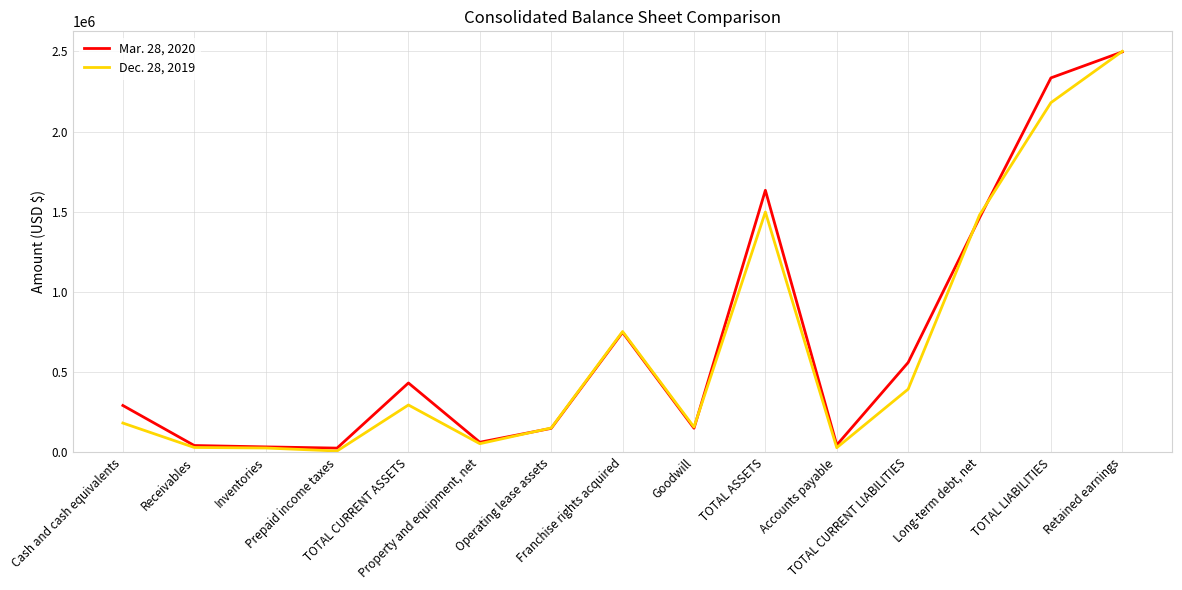

What is the sum of the Mar. 28, 2020 values at Retained earnings and TOTAL CURRENT LIABILITIES?

3056943